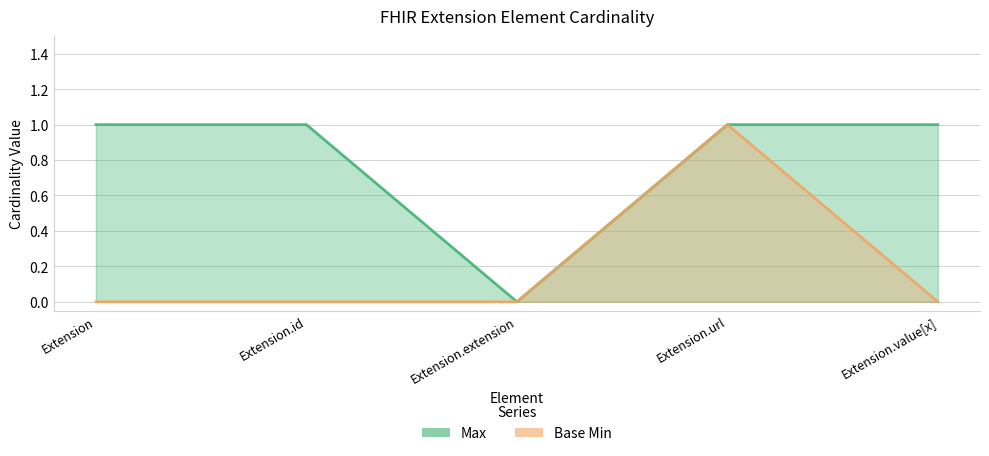

What is the label of the 4th point from the right?

Extension.id